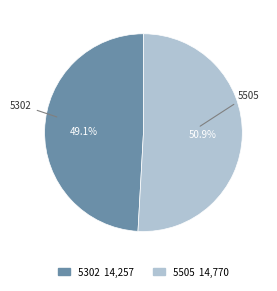

Rank the categories by value from highest to lowest.

5505, 5302